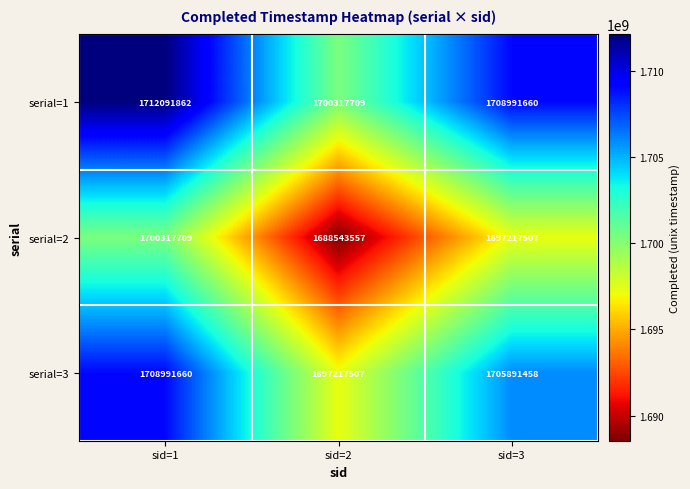

How many series are shown in this chart?

3